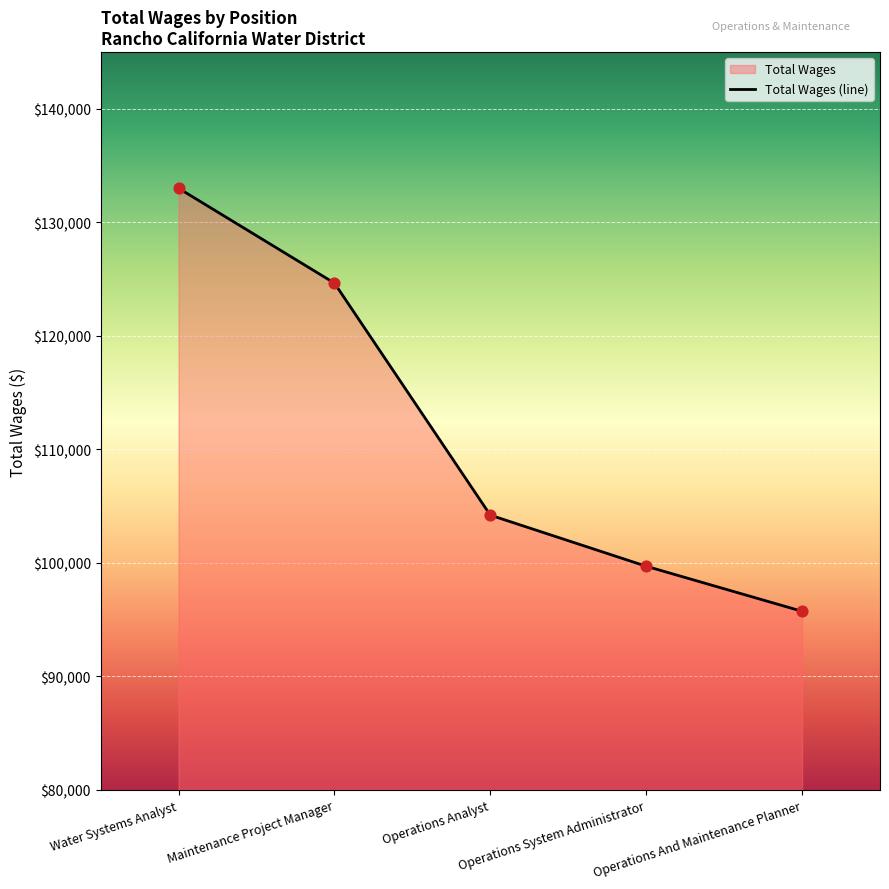

What is the change in value from Water Systems Analyst to Maintenance Project Manager?

-8359